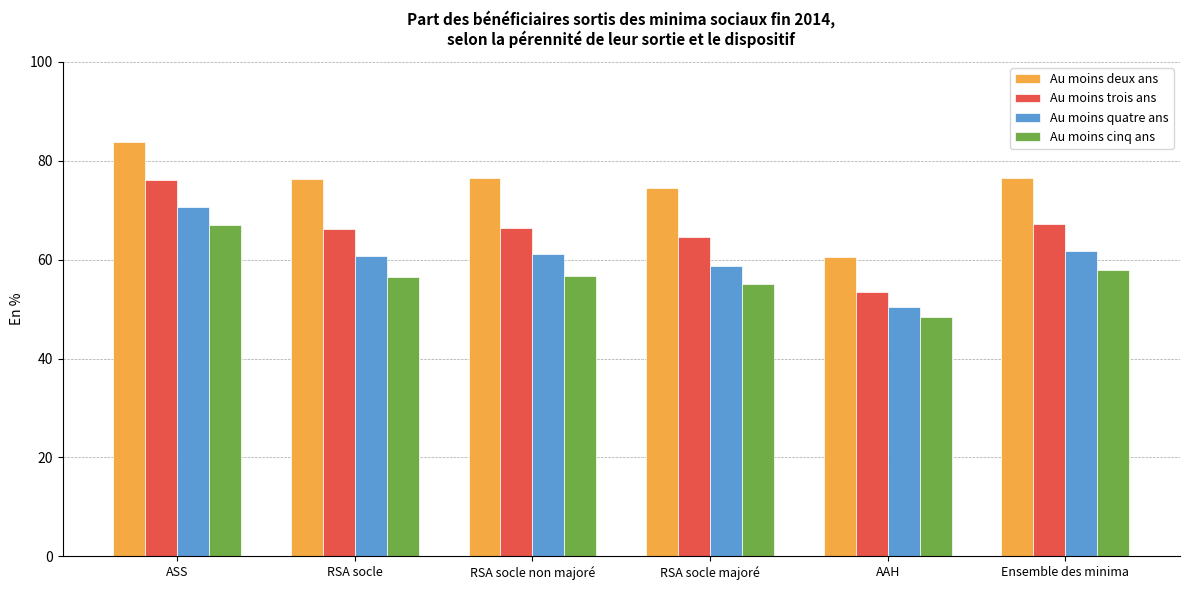

What are all the series names shown in the legend?

Au moins deux ans, Au moins trois ans, Au moins quatre ans, Au moins cinq ans